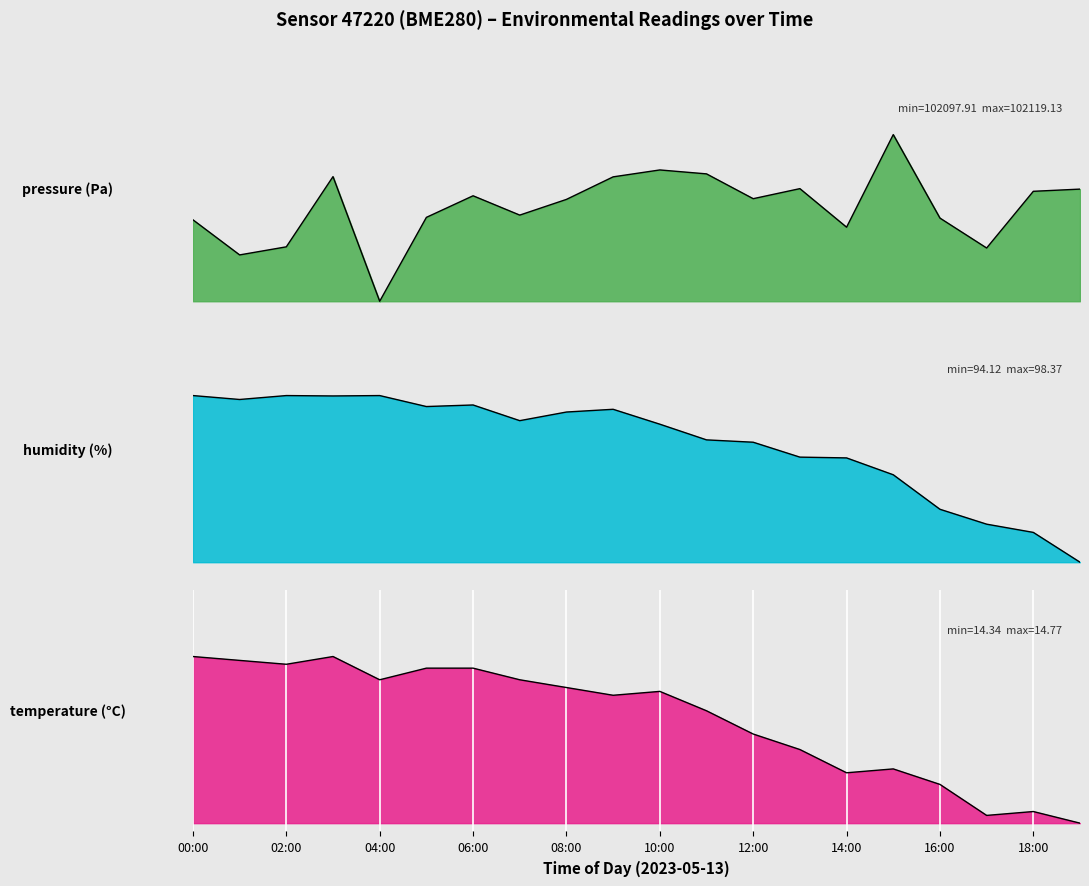

Reading left to right, extract all data points from this chart.

temperature: 1.0	1.0	1.0	1.0	0.9	0.9	0.9	0.9	0.8	0.8	0.8	0.7	0.5	0.4	0.3	0.3	0.2	0.0	0.1	0.0
humidity: 1.0	1.0	1.0	1.0	1.0	0.9	0.9	0.8	0.9	0.9	0.8	0.7	0.7	0.6	0.6	0.5	0.3	0.2	0.2	0.0
pressure_scaled: 0.5	0.3	0.3	0.7	0.0	0.5	0.6	0.5	0.6	0.7	0.8	0.8	0.6	0.7	0.4	1.0	0.5	0.3	0.7	0.7